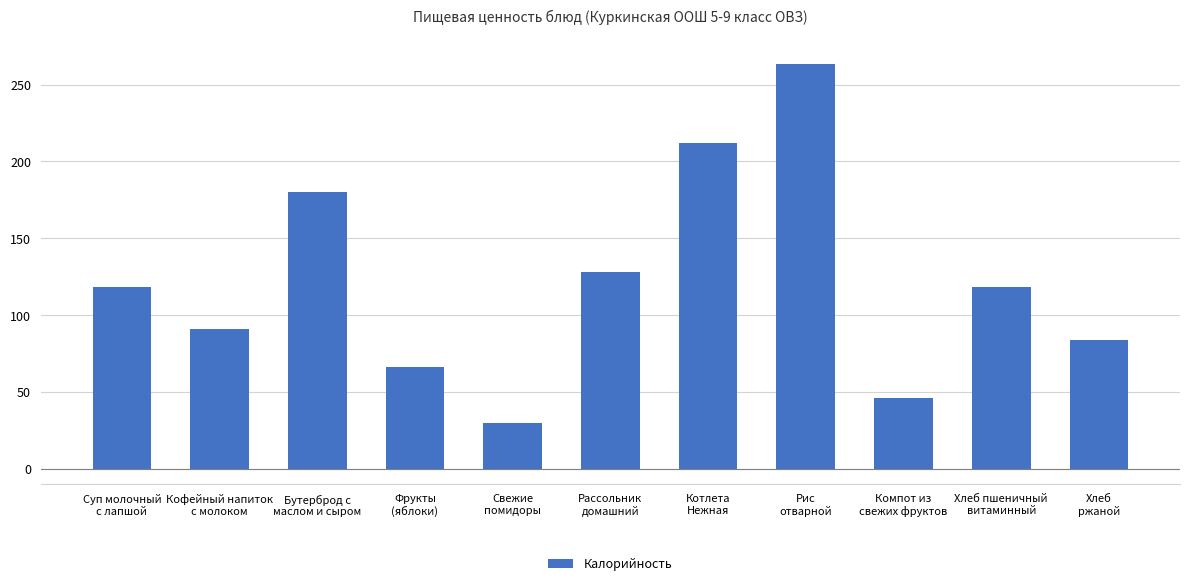

Does the chart contain any negative values?

No